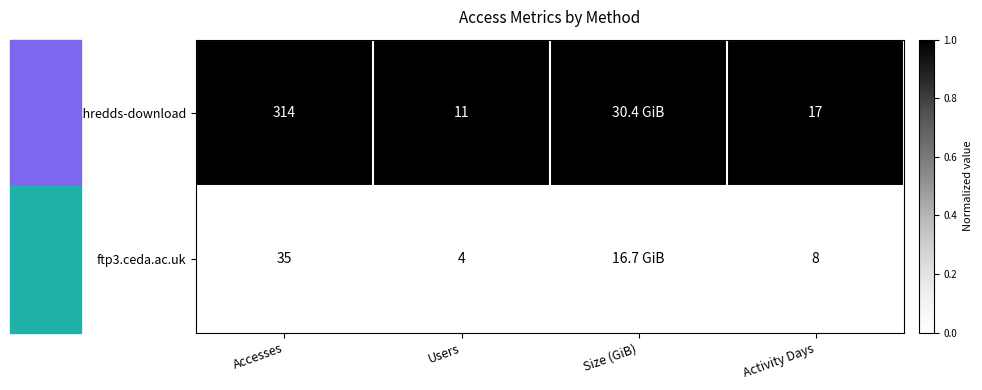

At Users, list the series in order from largest to smallest.

dap-thredds-download, ftp3.ceda.ac.uk